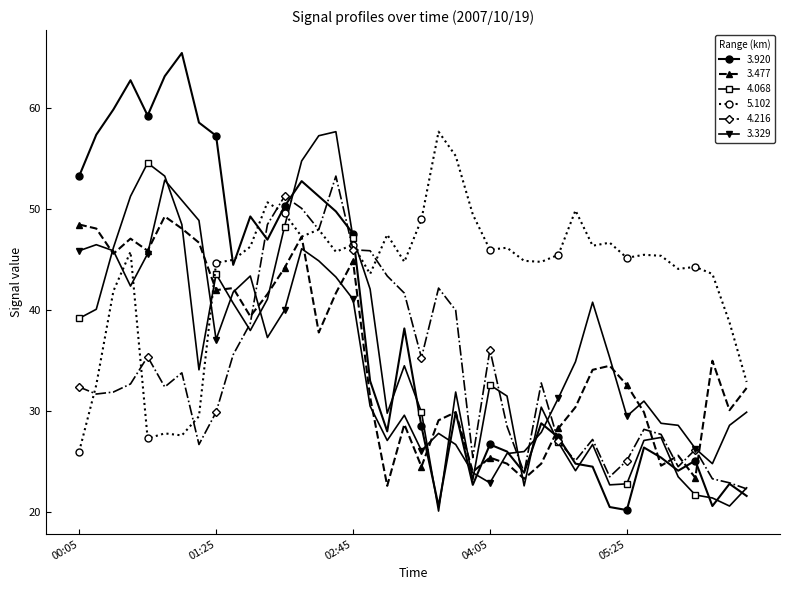

True or false: 3.920 and 5.102 intersect in this chart.

True